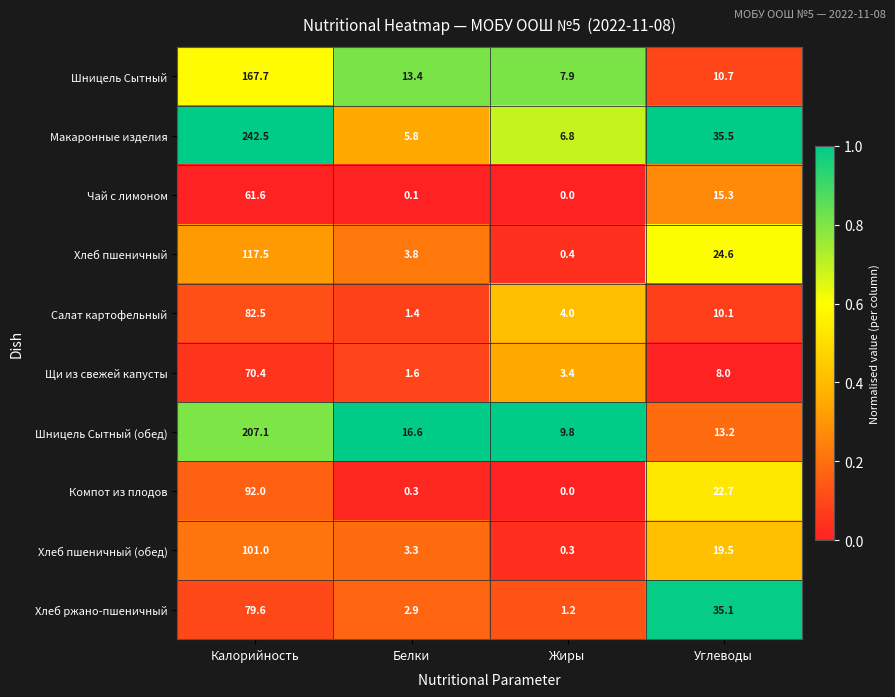

Between Белки and Углеводы, which series saw the biggest shift?

Хлеб ржано-пшеничный